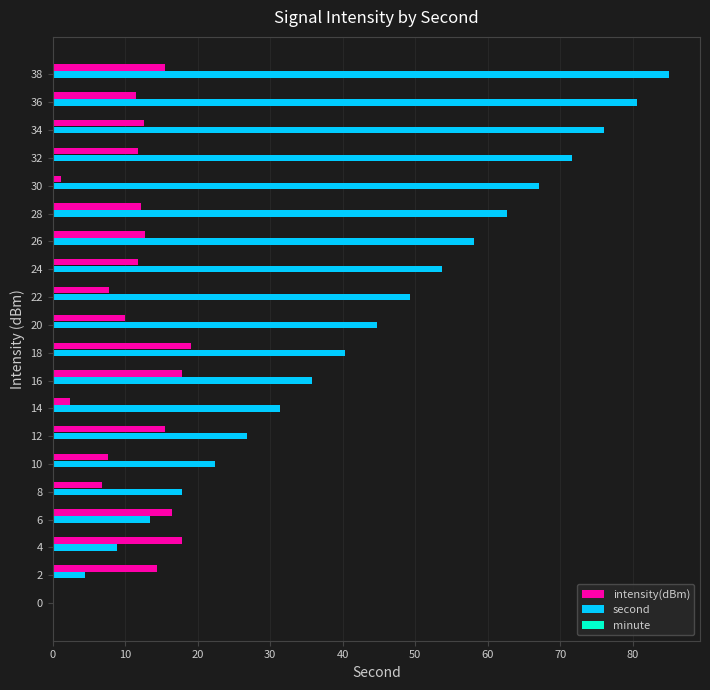

What is the sum of the intensity(dBm) values at 34 and 36?

24.0